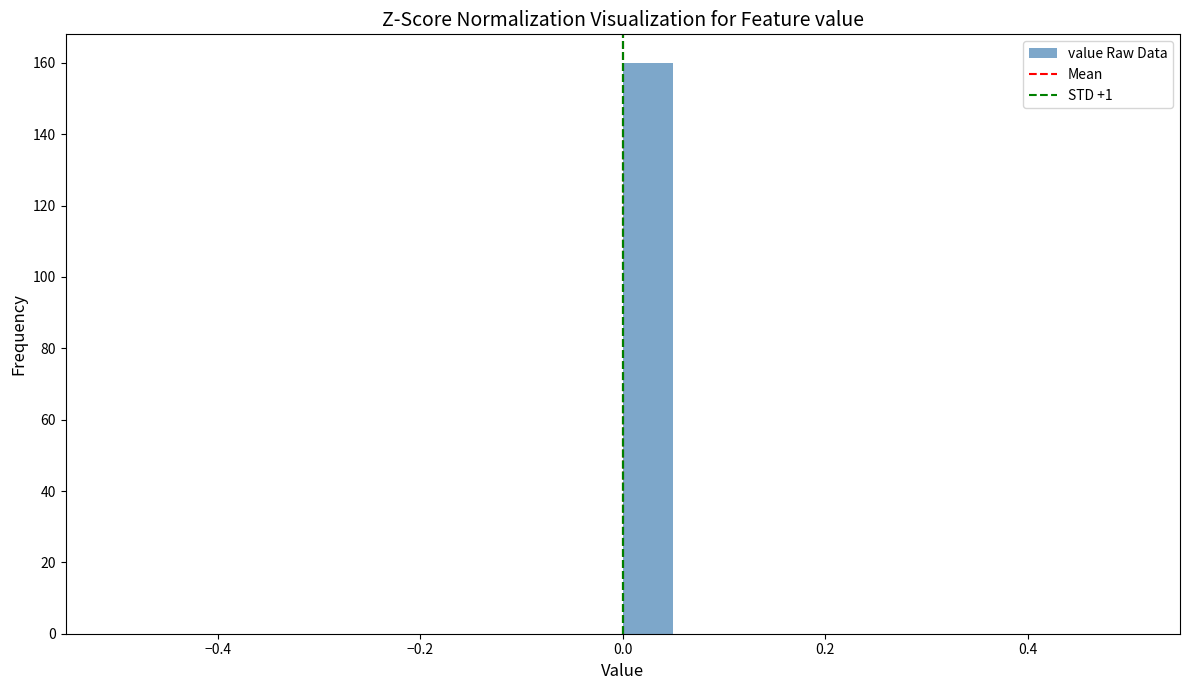

Read against the x-axis, roughly where is the centre of the tallest bar?

0.02